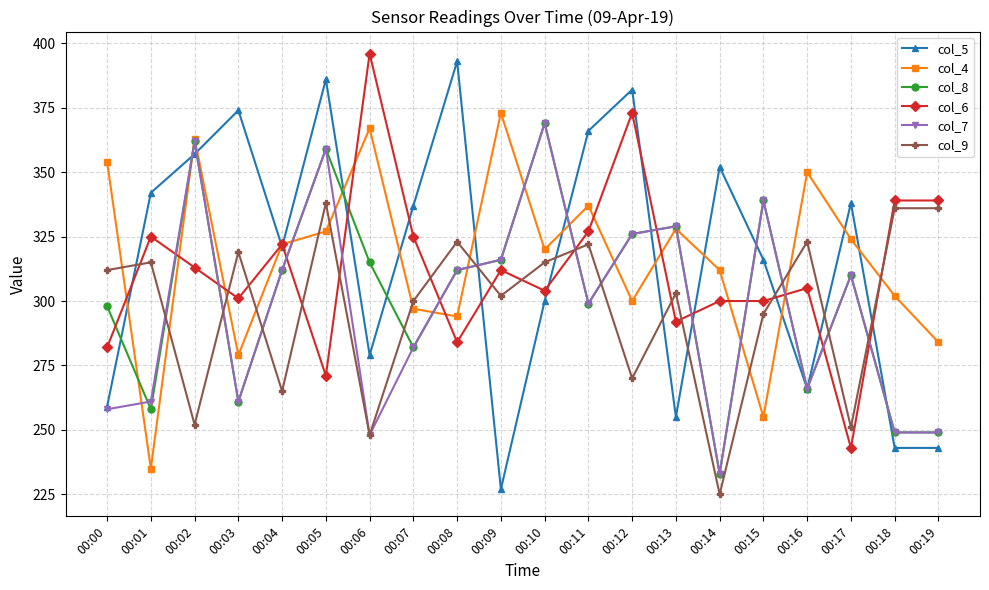

What is the approximate value of col_6 at 00:00, to the nearest 5?

280